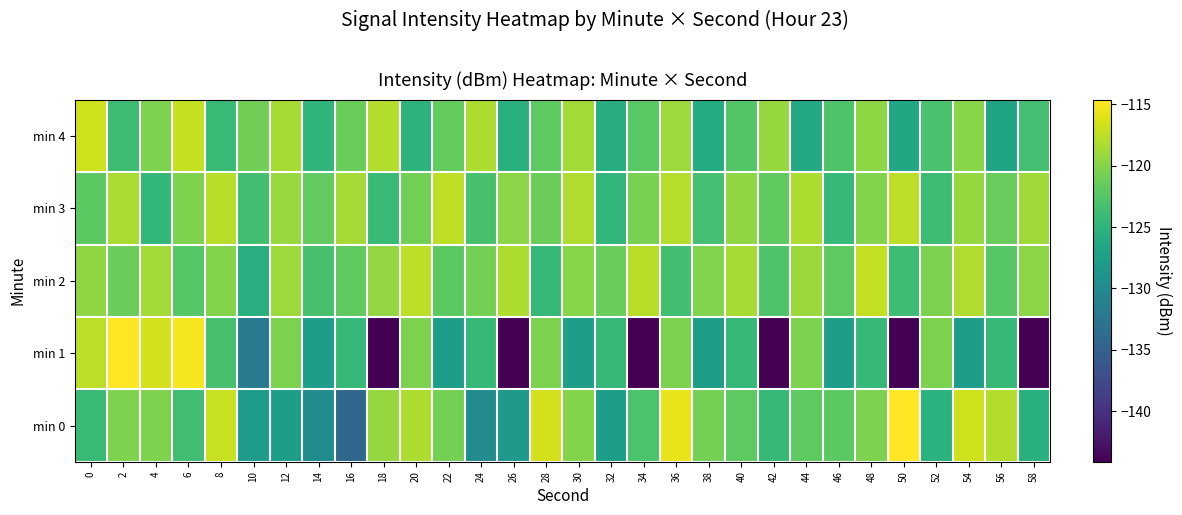

What is the smallest value displayed?

-144.1